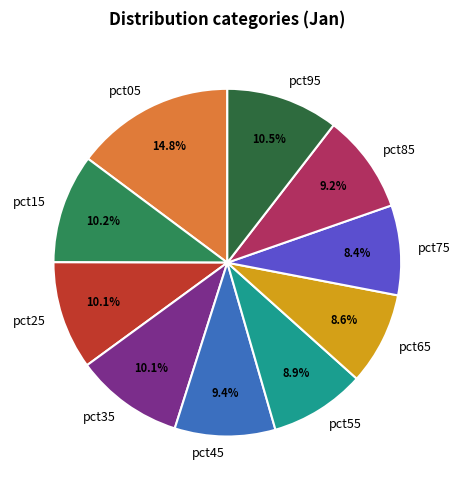

What portion of the pie excludes pct15?

89.8%